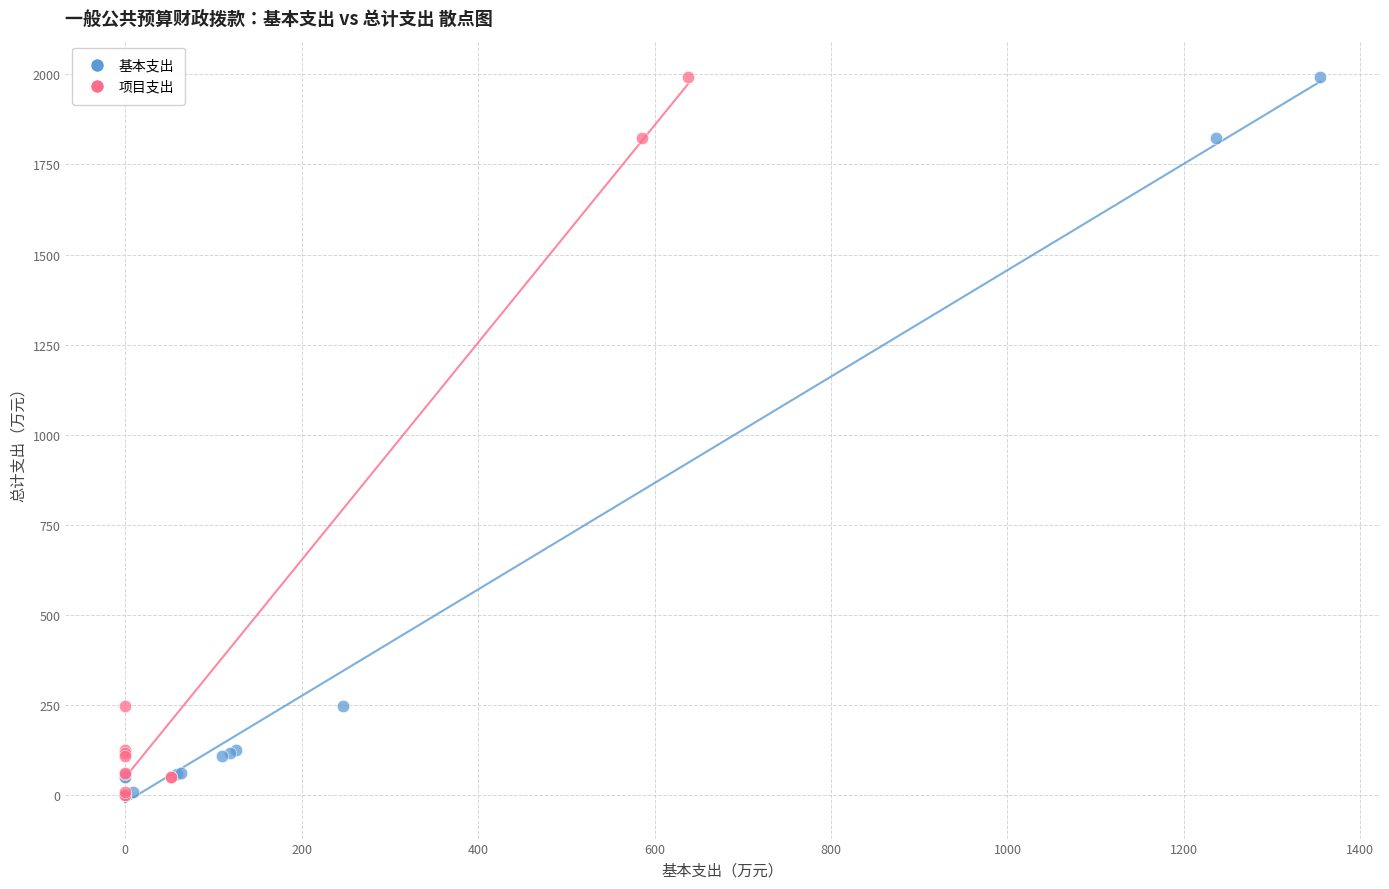

What are all the series names shown in the legend?

基本支出, 项目支出